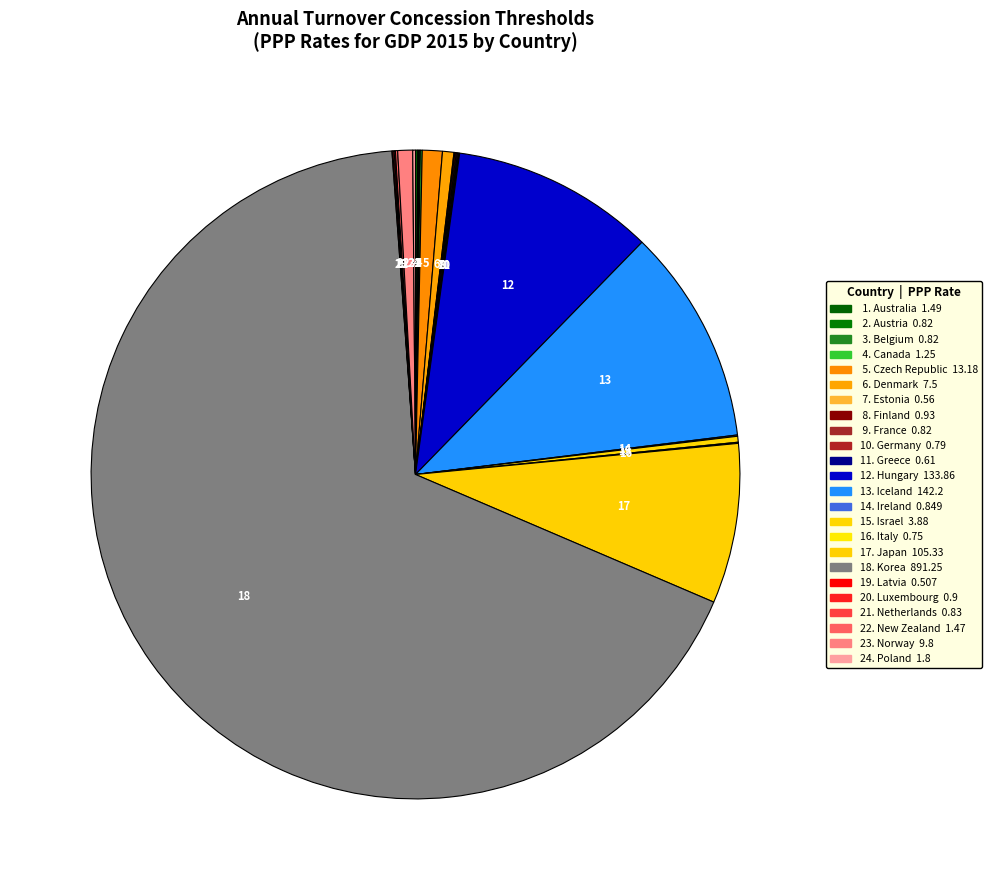

Which slice represents more than half of the pie?

Korea